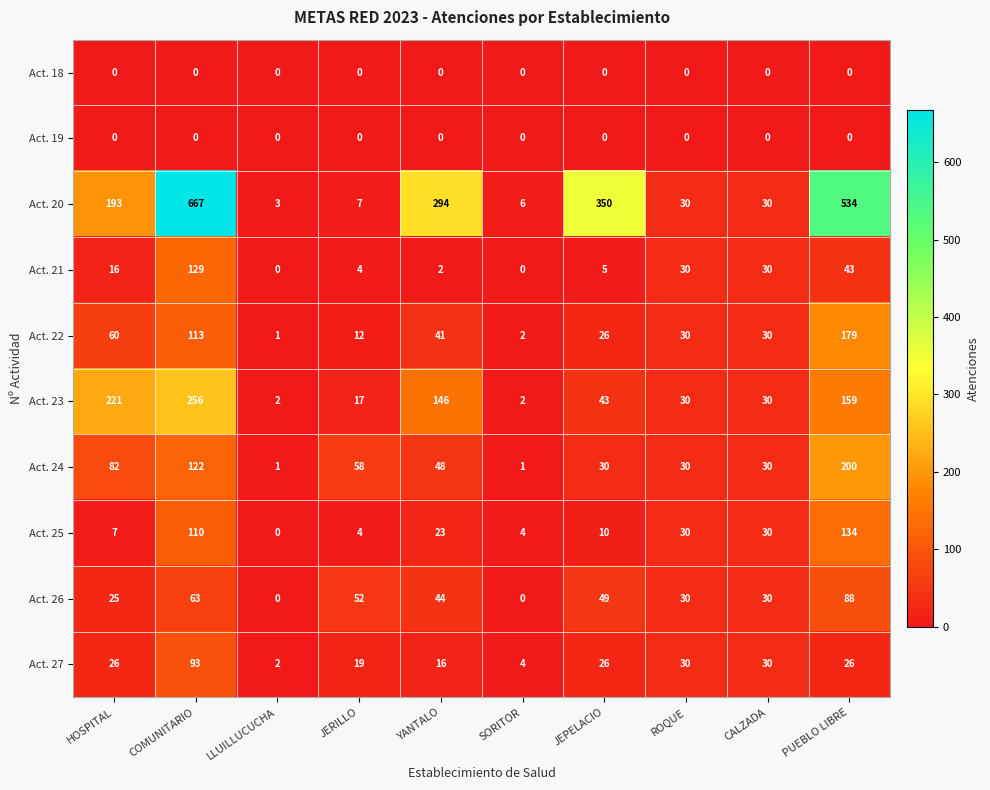

Which category has the highest value across all series?

COMUNITARIO